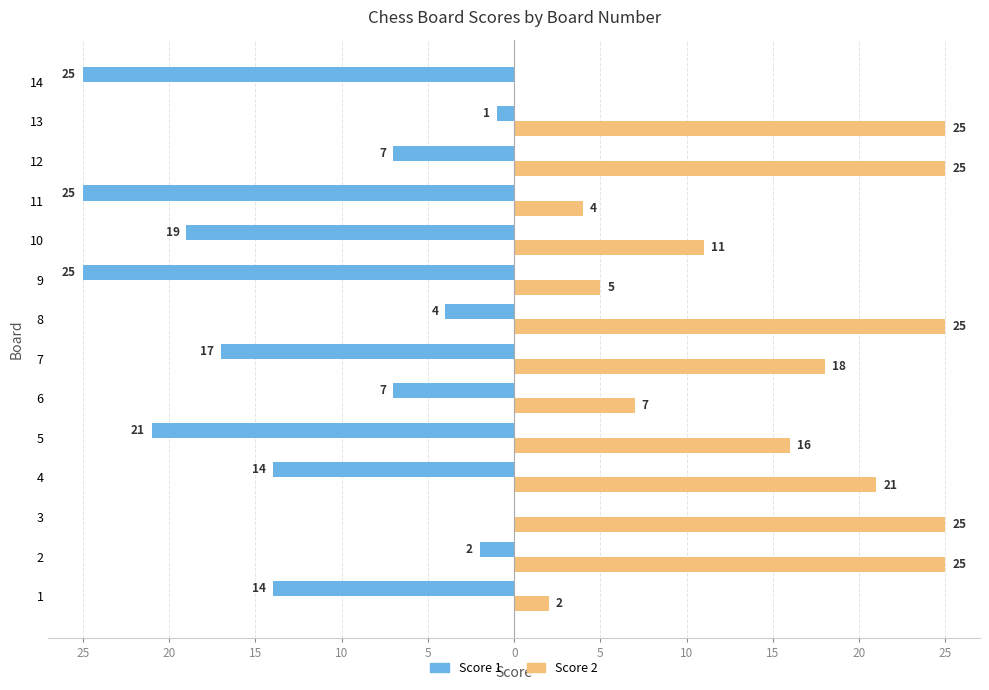

Which series has the largest range (max minus min)?

Score 1